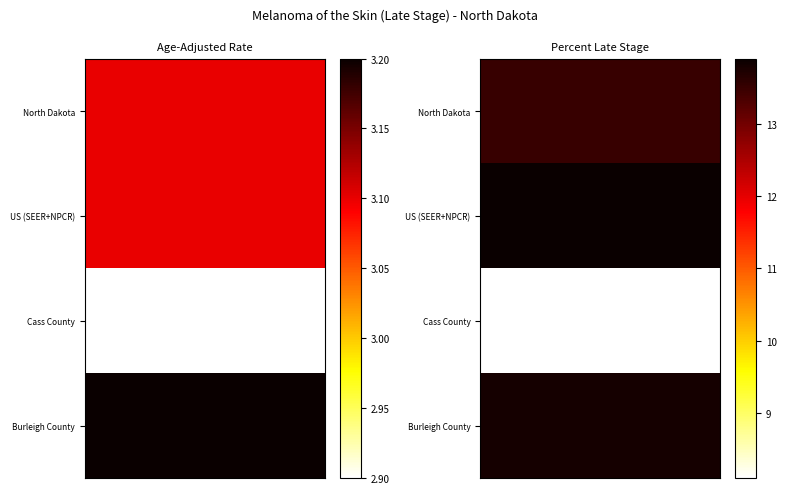

At how many categories does at least one series exceed 12?

2